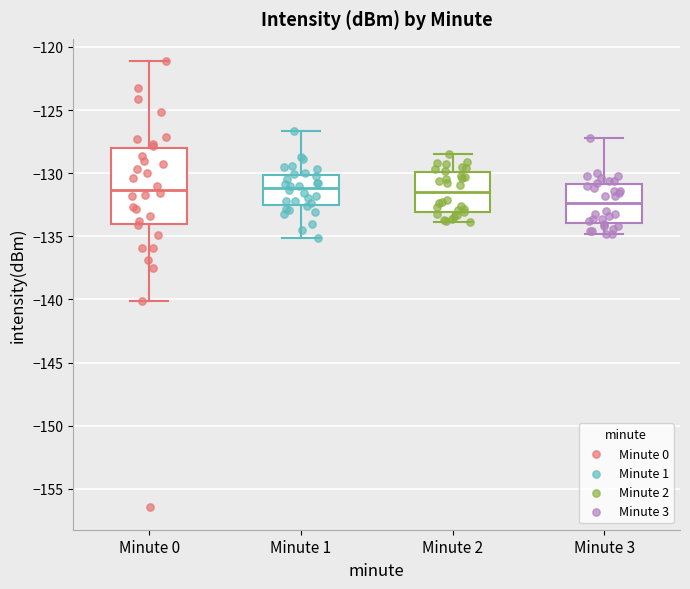

Reading left to right, transcribe this box plot: for each box, give where its median line is, the range the box spans, and where its two whiskers end, as read against the y-axis. The values are not printed on the chart, so give them approximately, as read against the axis.

Minute 0: median -131.5, box -134.0 to -128.0, whiskers -140.0 to -121.0
Minute 1: median -131.0, box -132.5 to -130.0, whiskers -135.0 to -126.5
Minute 2: median -131.5, box -133.0 to -130.0, whiskers -134.0 to -128.5
Minute 3: median -132.5, box -134.0 to -131.0, whiskers -135.0 to -127.0